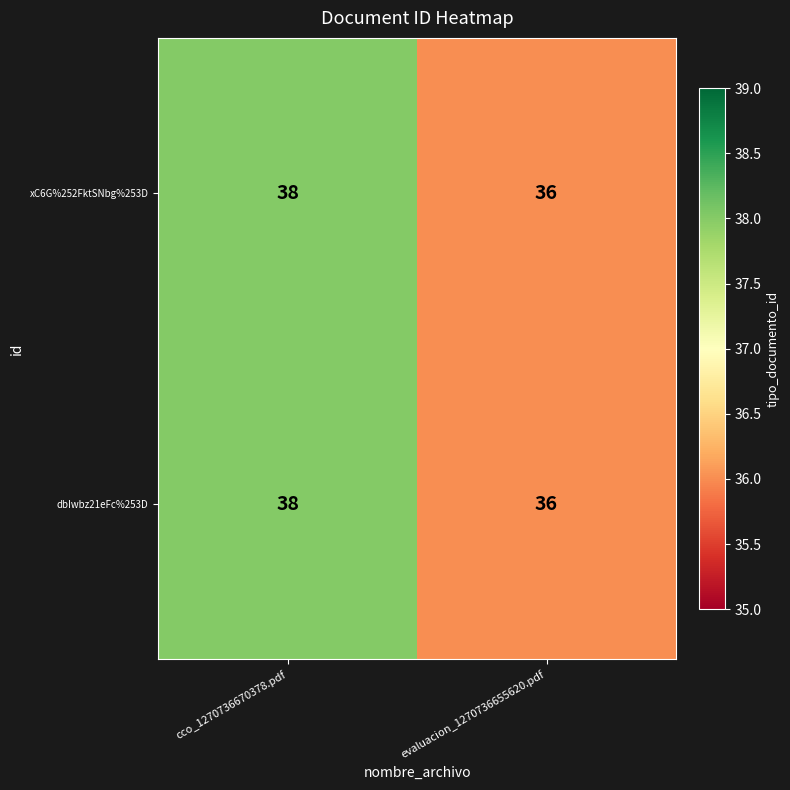

Count the number of categories in the chart.

2